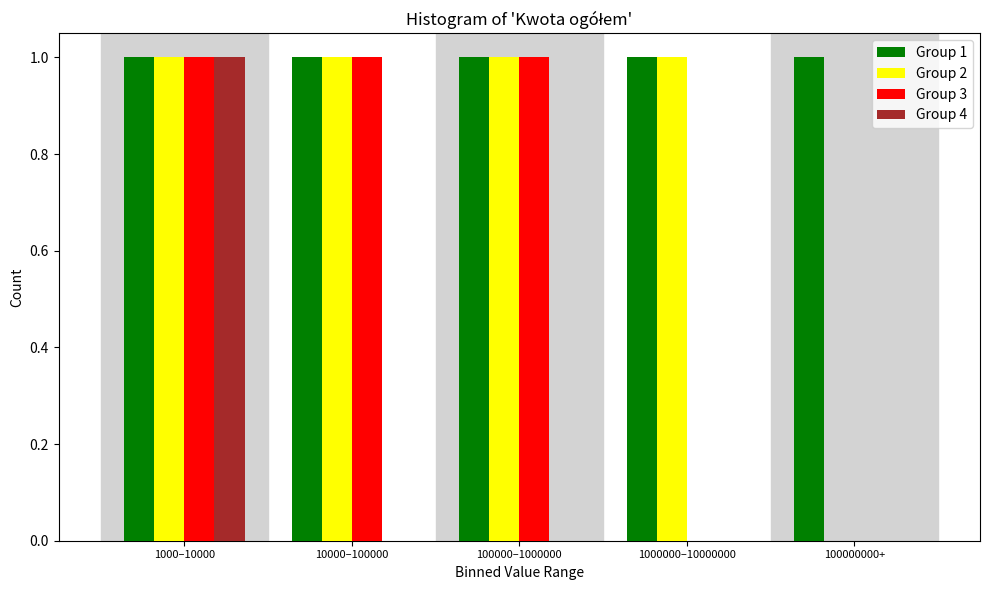

Reading right to left, transcribe all the data shown in this chart.

Group 1: 100000000+=1	1000000–10000000=1	100000–1000000=1	10000–100000=1	1000–10000=1
Group 2: 100000000+=0	1000000–10000000=1	100000–1000000=1	10000–100000=1	1000–10000=1
Group 3: 100000000+=0	1000000–10000000=0	100000–1000000=1	10000–100000=1	1000–10000=1
Group 4: 100000000+=0	1000000–10000000=0	100000–1000000=0	10000–100000=0	1000–10000=1